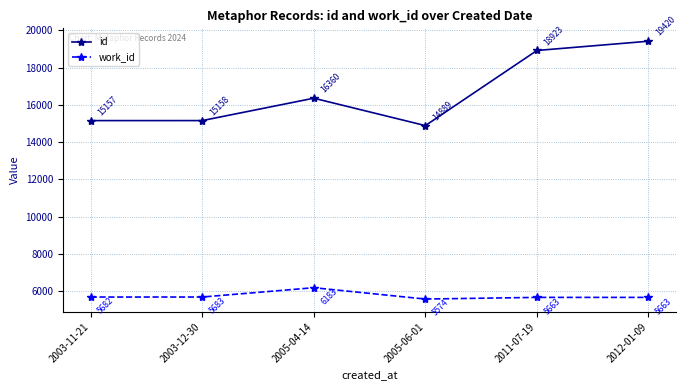

Where is work_id nearest to the value 5878?

2003-12-30